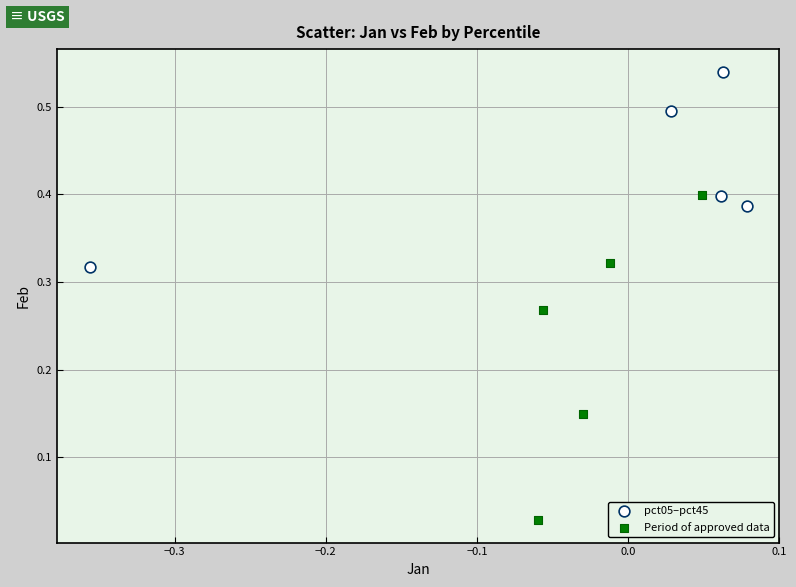

Which series has the largest Y range (max minus min)?

Period of approved data